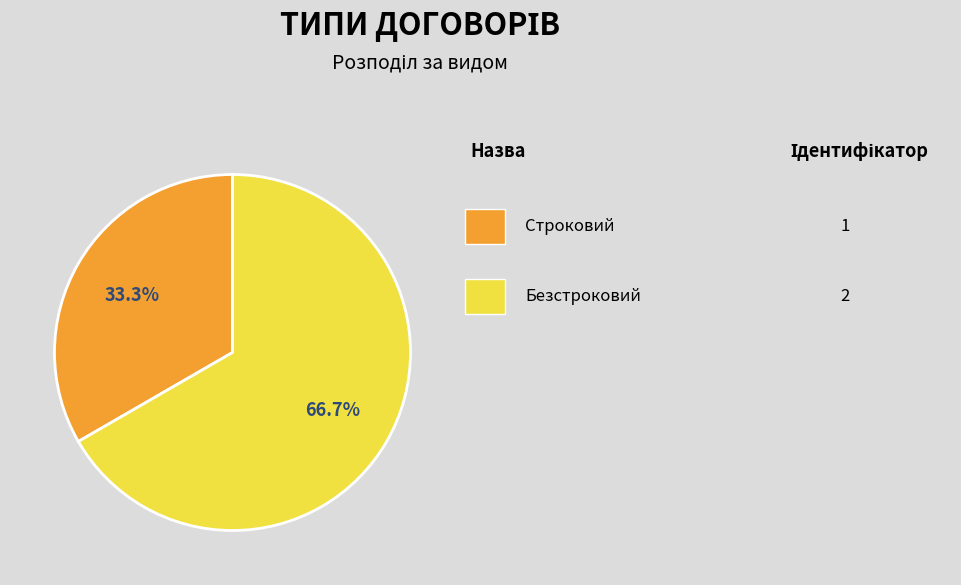

Count the number of slices in the pie.

2